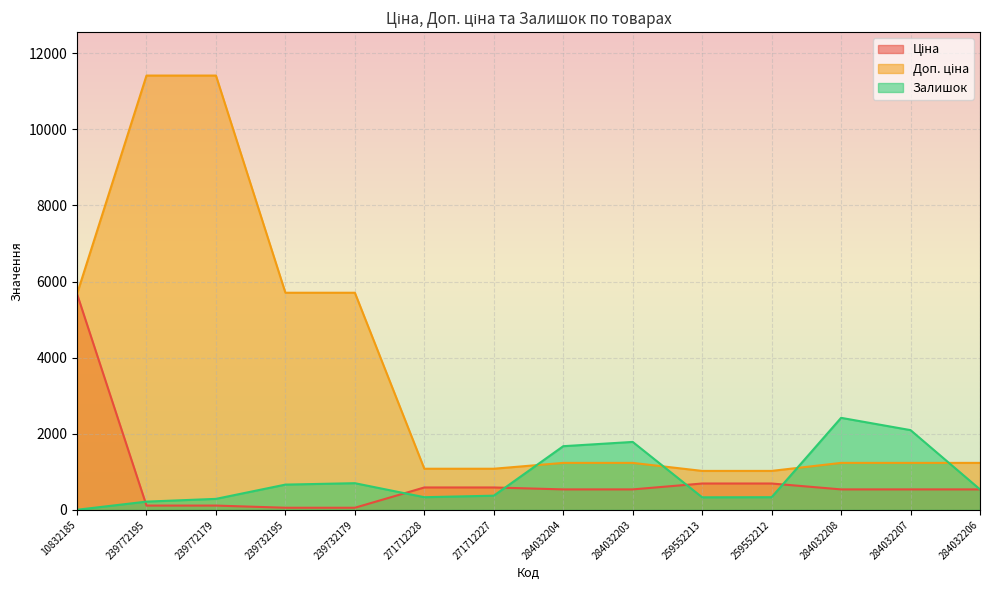

Which series has the largest total across all categories?

Доп. ціна